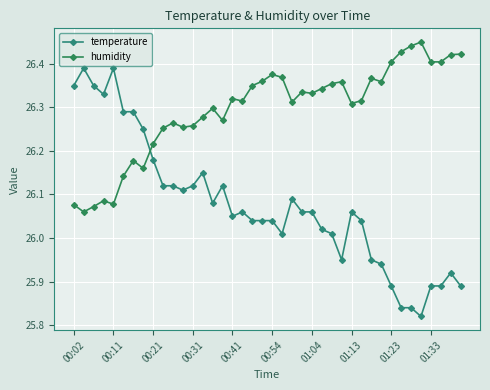

Reading left to right, what are all the values shown in this chart?

temperature: 26.4	26.4	26.4	26.3	26.4	26.3	26.3	26.2	26.2	26.1	26.1	26.1	26.1	26.1	26.1	26.1	26.1	26.1	26.0	26.0	26.0	26.0	26.1	26.1	26.1	26.0	26.0	25.9	26.1	26.0	25.9	25.9	25.9	25.8	25.8	25.8	25.9	25.9	25.9	25.9
humidity: 26.1	26.1	26.1	26.1	26.1	26.1	26.2	26.2	26.2	26.3	26.3	26.3	26.3	26.3	26.3	26.3	26.3	26.3	26.4	26.4	26.4	26.4	26.3	26.3	26.3	26.3	26.4	26.4	26.3	26.3	26.4	26.4	26.4	26.4	26.4	26.4	26.4	26.4	26.4	26.4